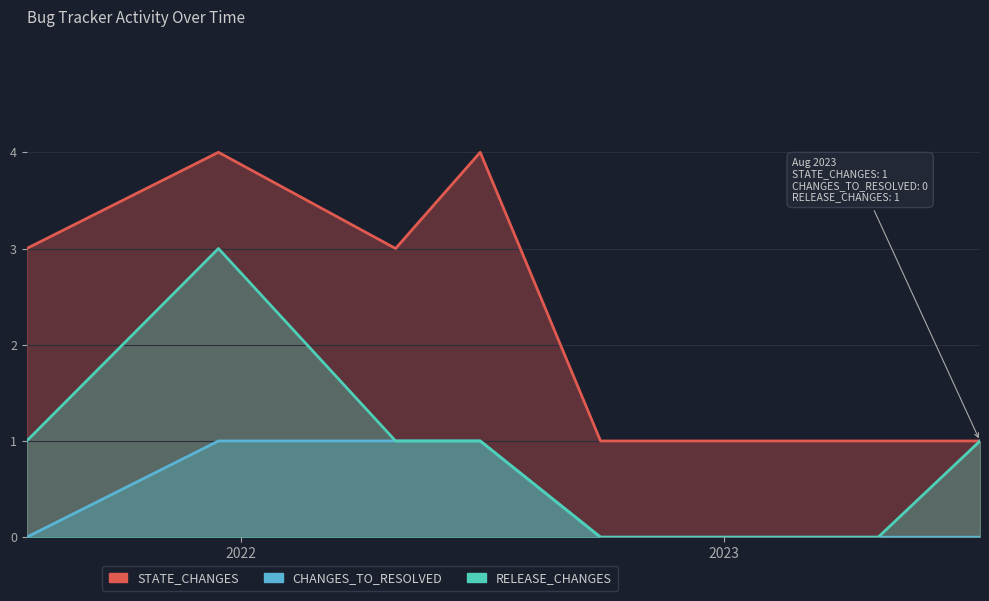

What is the total value across all series at 2022-04-28?

5